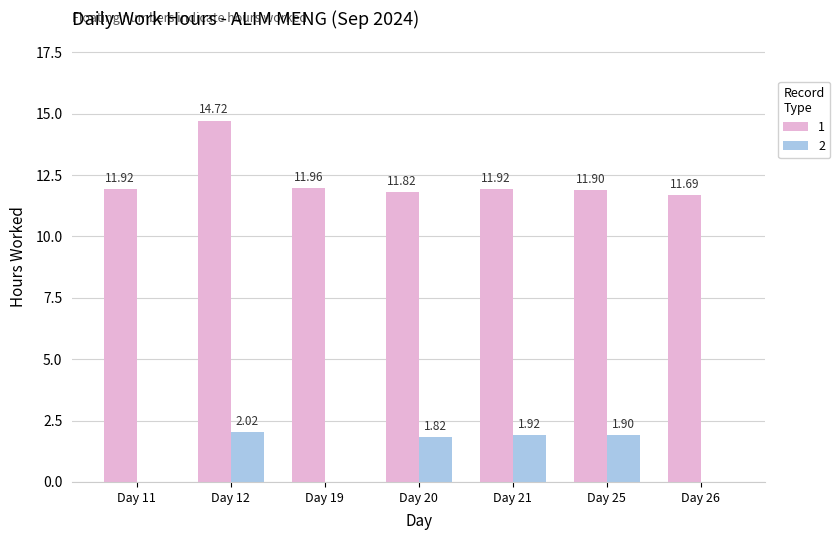

What is the total value across all series at Day 19?

12.0